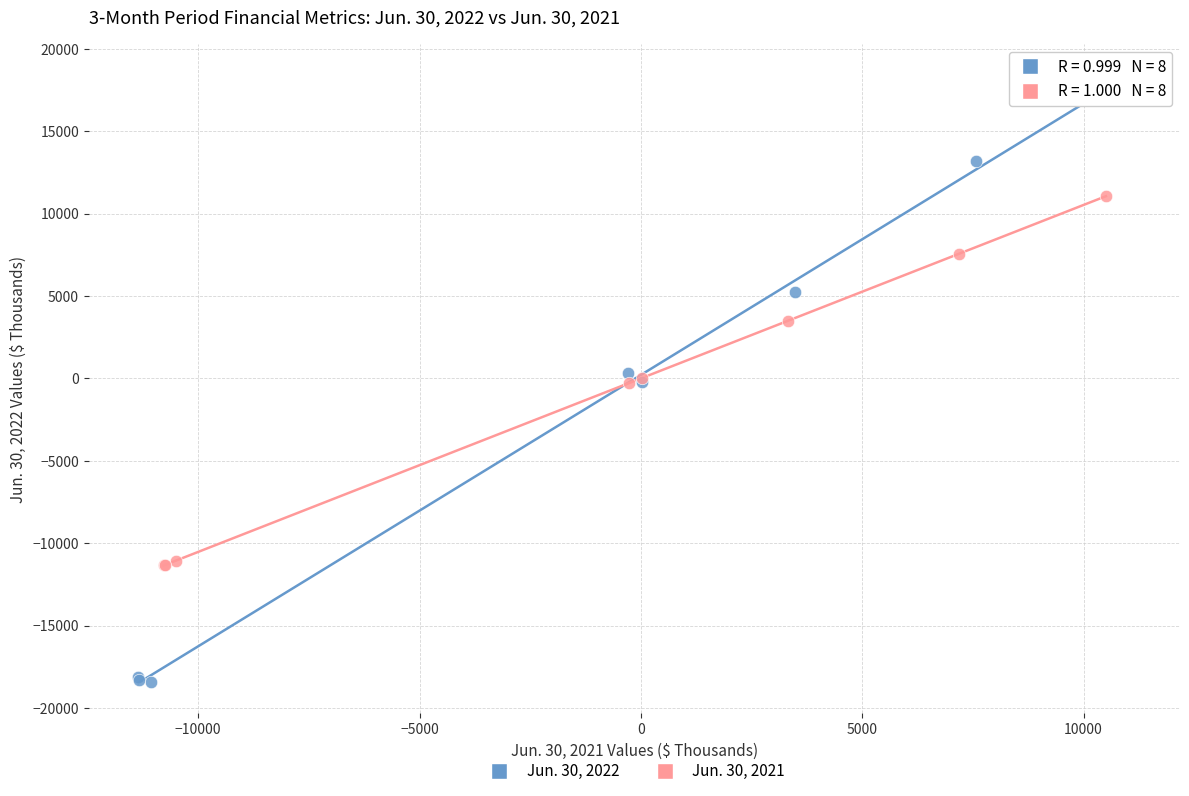

Which series contains the lowest Y value?

Jun. 30, 2022